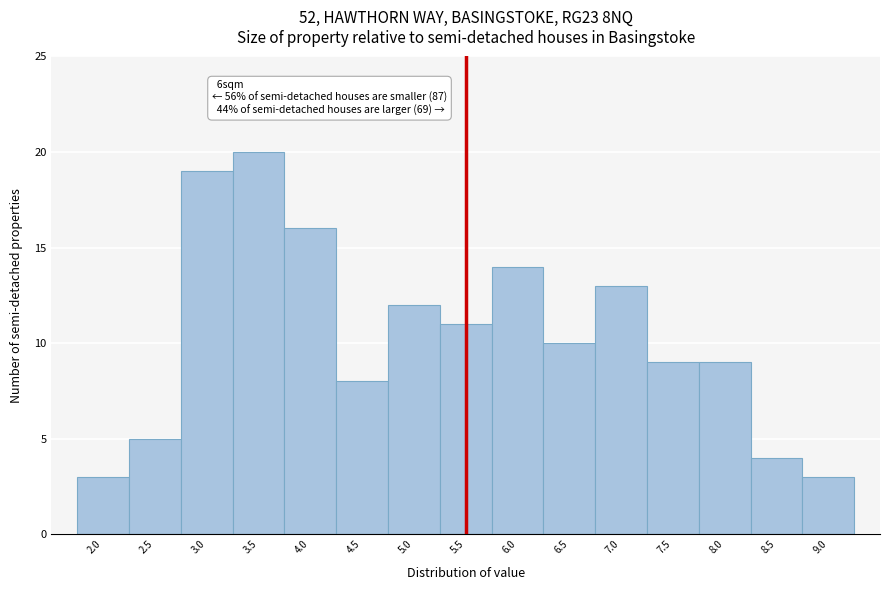

Over which range of the x-axis is the bar tallest?

3.25 to 3.75